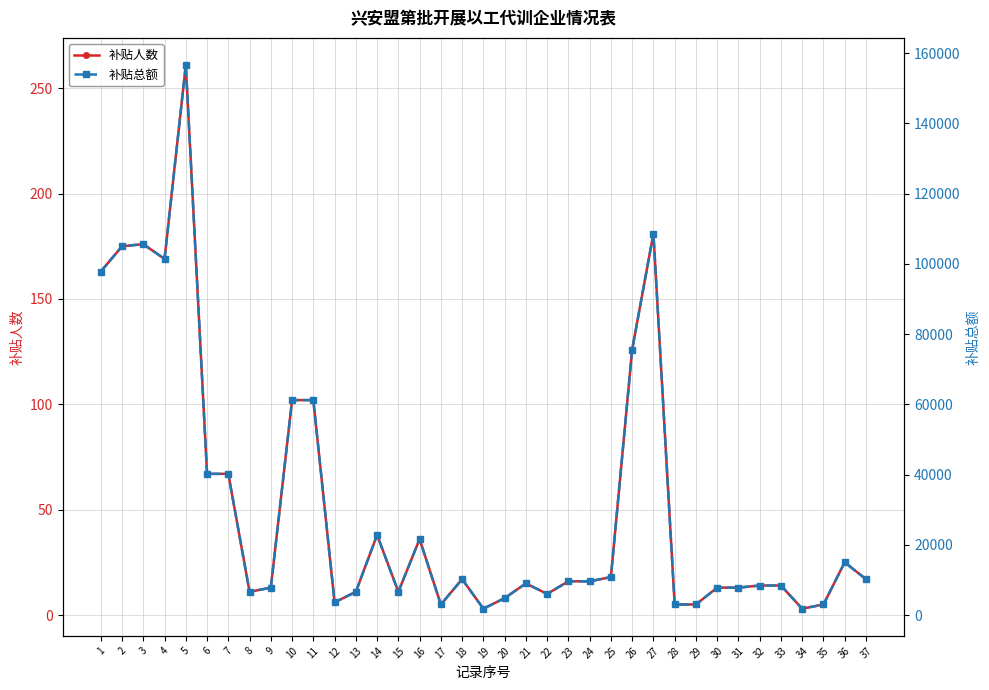

How many interior local peaks does the 补贴总额 series have?

8